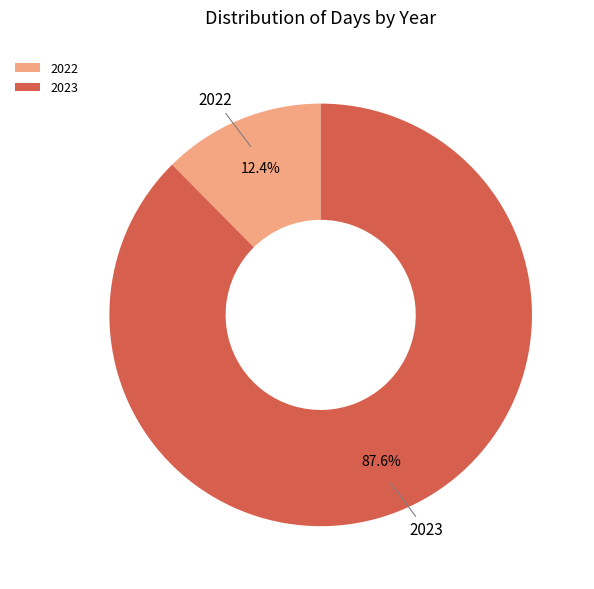

To the nearest percent, what is the average slice percentage?

50%